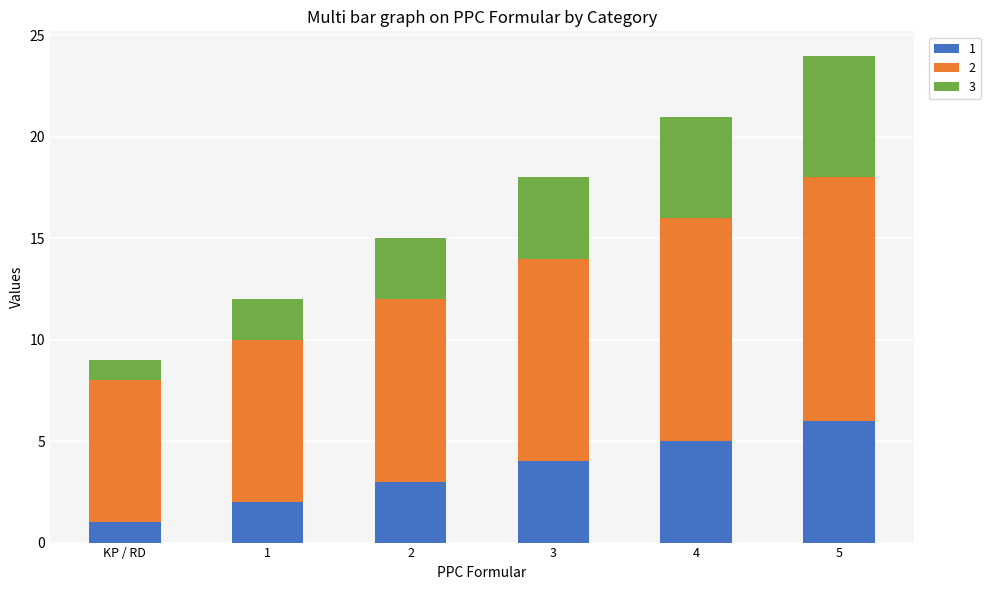

Reading left to right, what are the values for 1?

1	2	3	4	5	6